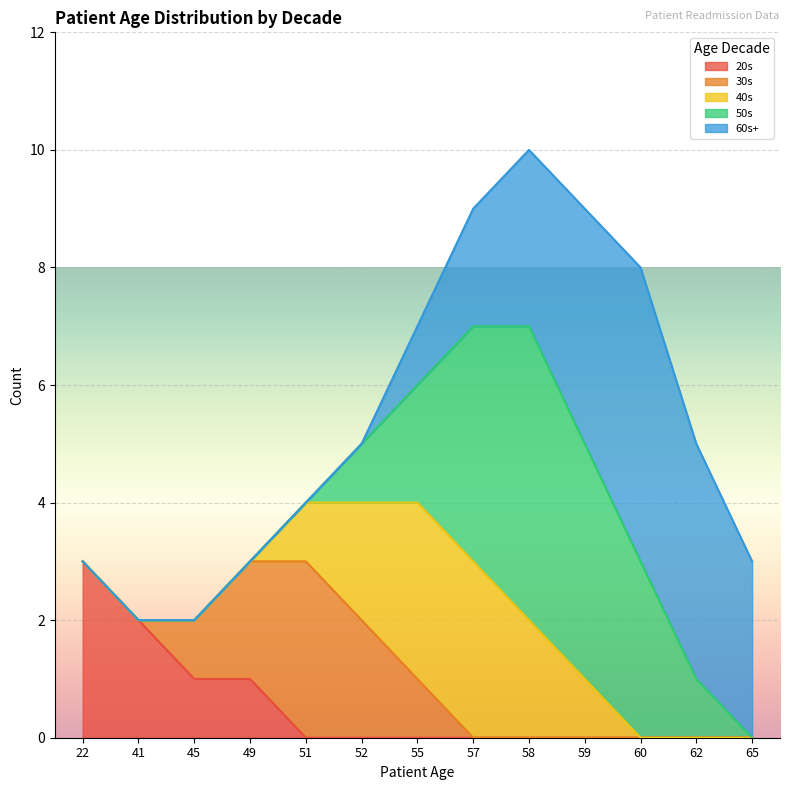

Reading left to right, what are all the values shown in this chart?

20s: 22=3	41=2	45=1	49=1	51=0	52=0	55=0	57=0	58=0	59=0	60=0	62=0	65=0
30s: 22=0	41=0	45=1	49=2	51=3	52=2	55=1	57=0	58=0	59=0	60=0	62=0	65=0
40s: 22=0	41=0	45=0	49=0	51=1	52=2	55=3	57=3	58=2	59=1	60=0	62=0	65=0
50s: 22=0	41=0	45=0	49=0	51=0	52=1	55=2	57=4	58=5	59=4	60=3	62=1	65=0
60s+: 22=0	41=0	45=0	49=0	51=0	52=0	55=1	57=2	58=3	59=4	60=5	62=4	65=3